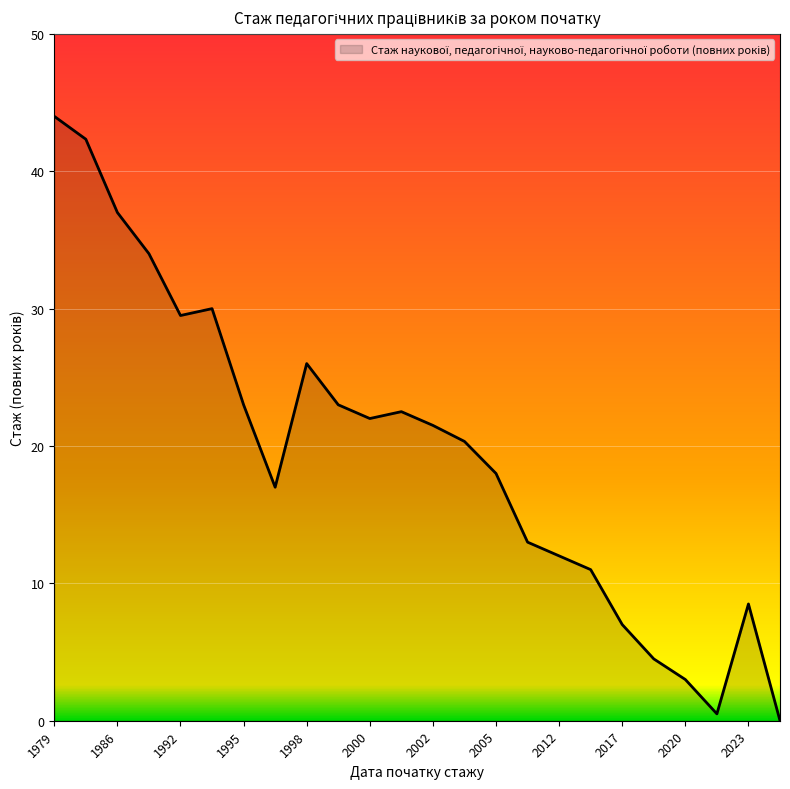

What is the greatest value displayed?

44.0